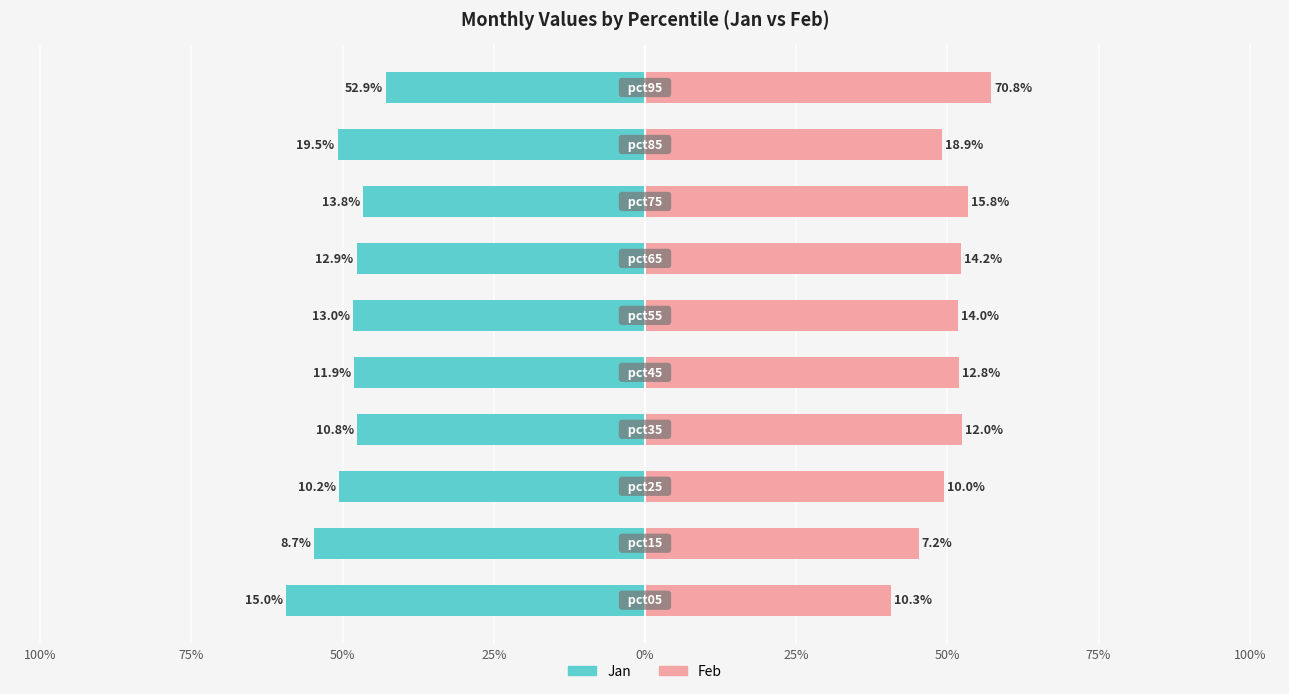

What is the sum of all Feb values?

503.6